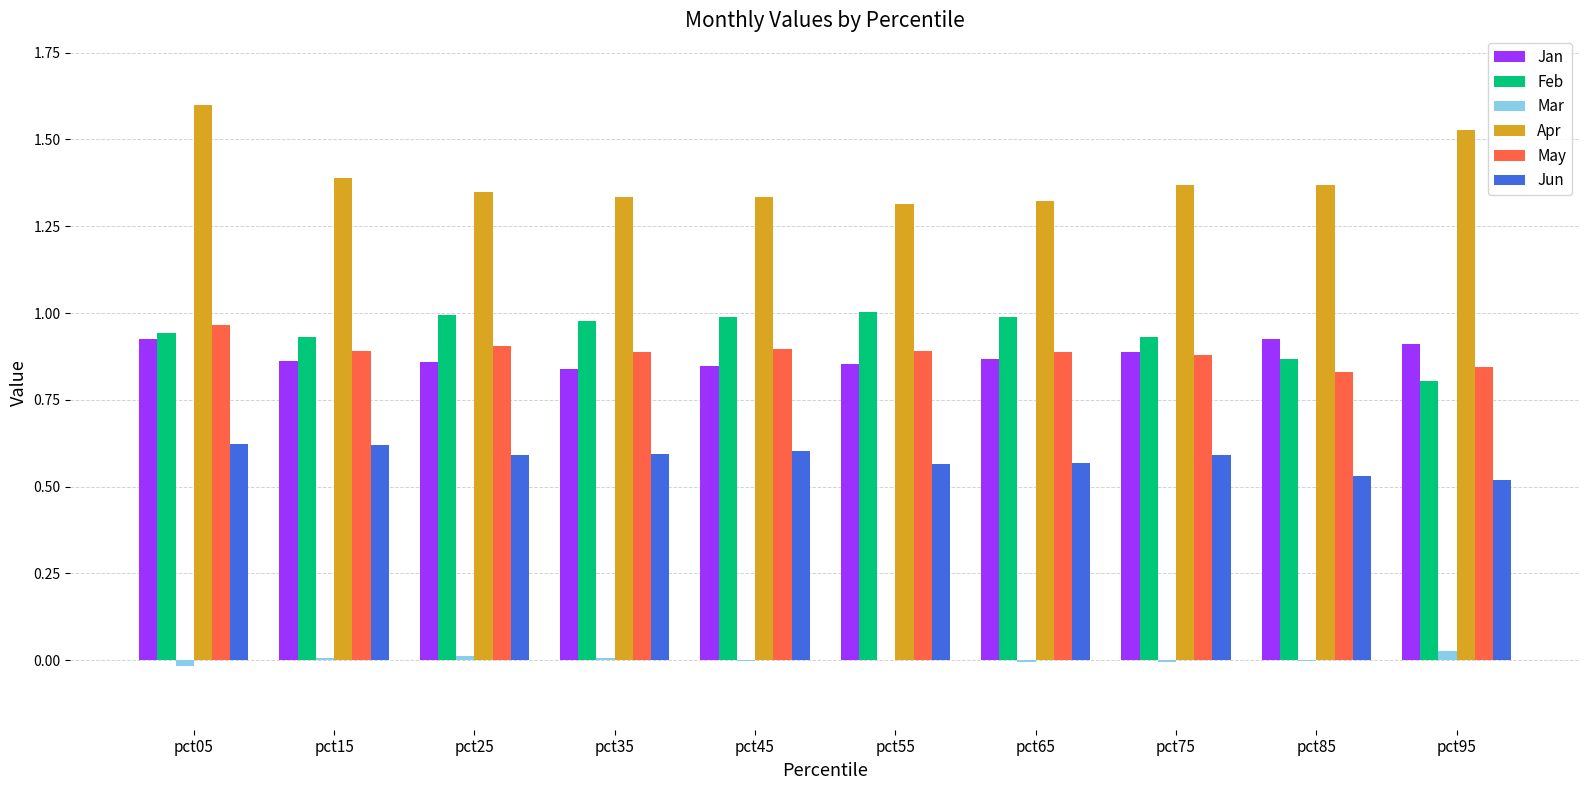

Count the number of data series in this chart.

6